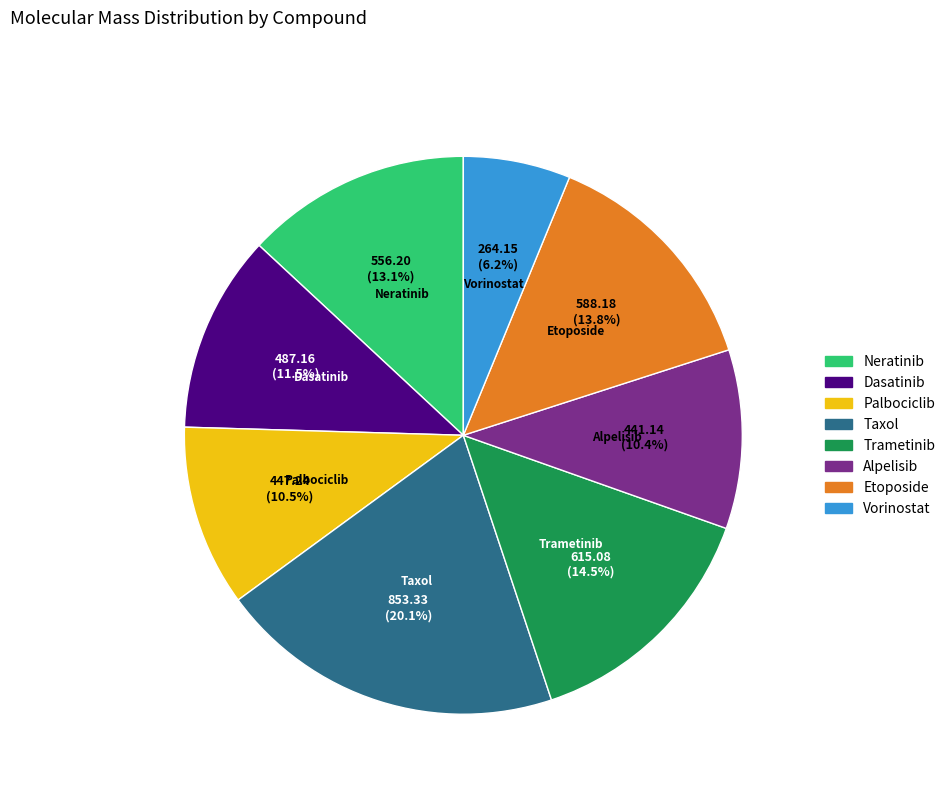

What percentage is NOT represented by Neratinib?

86.9%